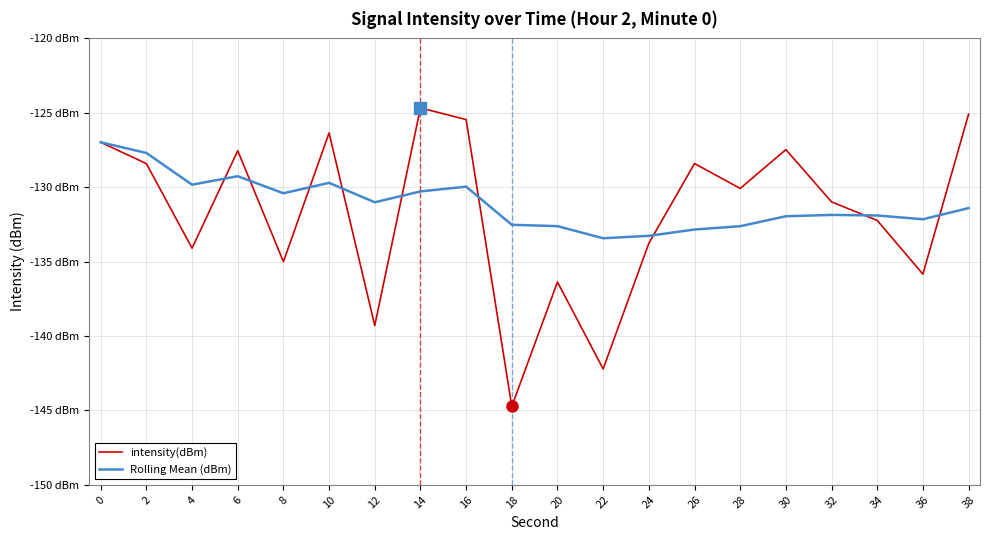

True or false: intensity(dBm) has a value of -79.8 at 8.

False